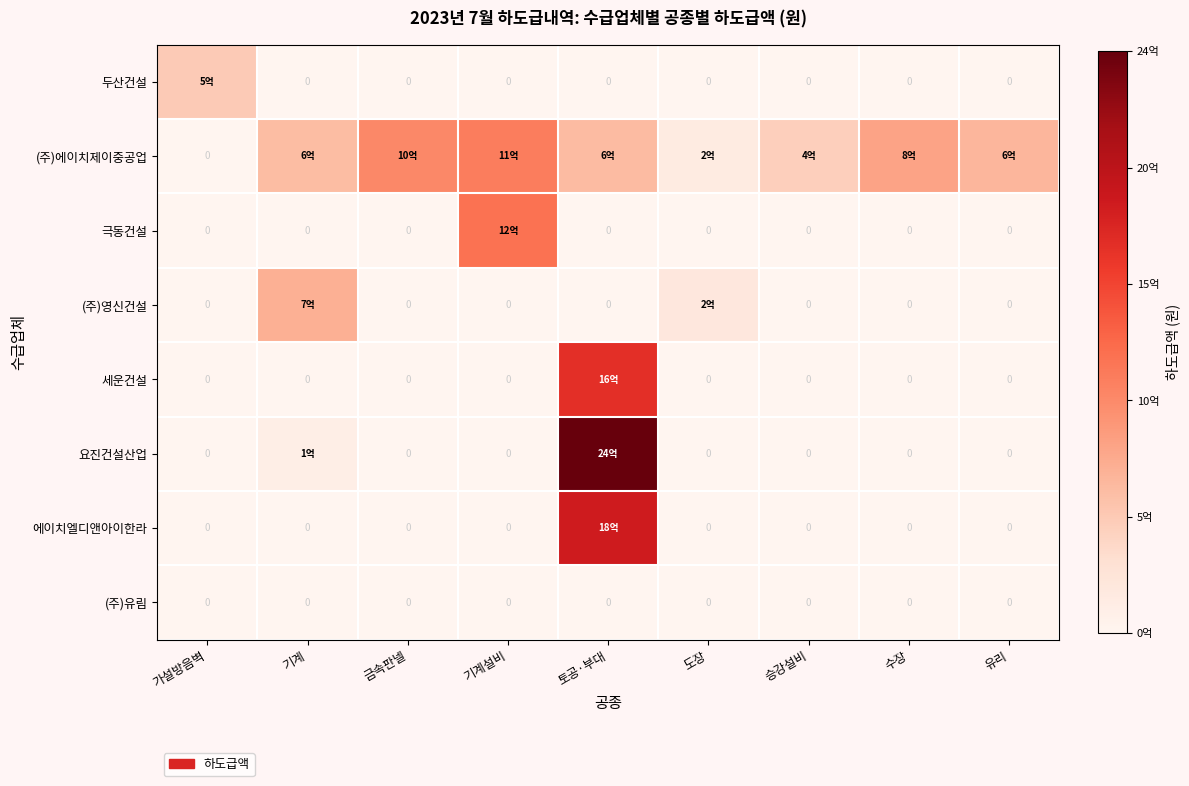

The value of (주)유림 at 수장 is 0. True or false?

True